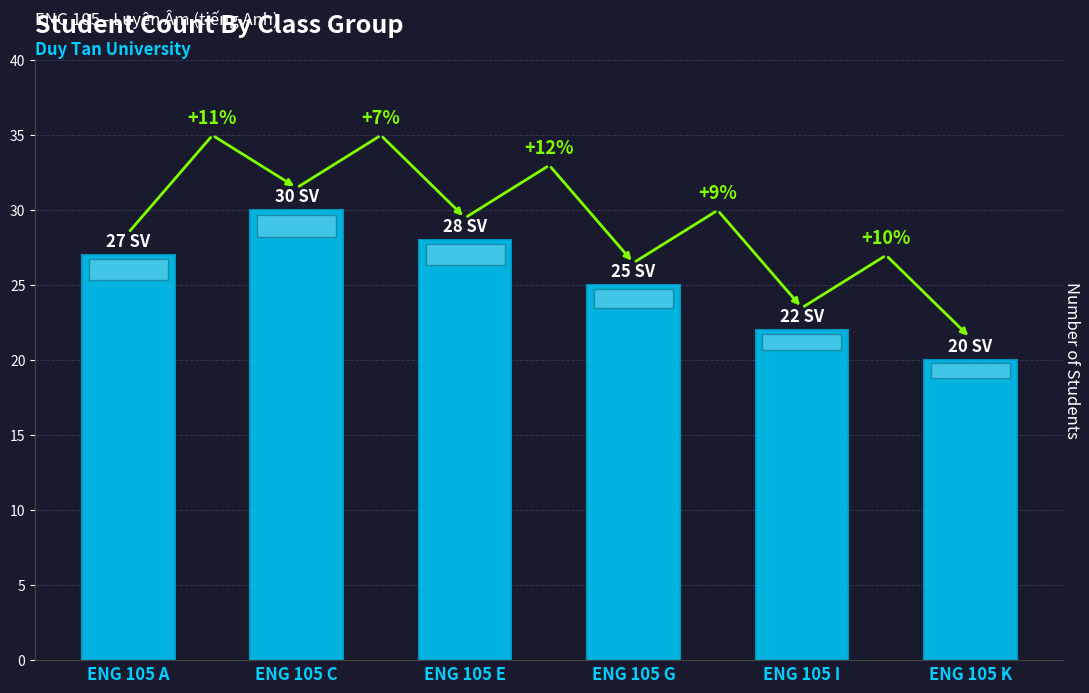

What is the value of the 2nd bar from the left?

30